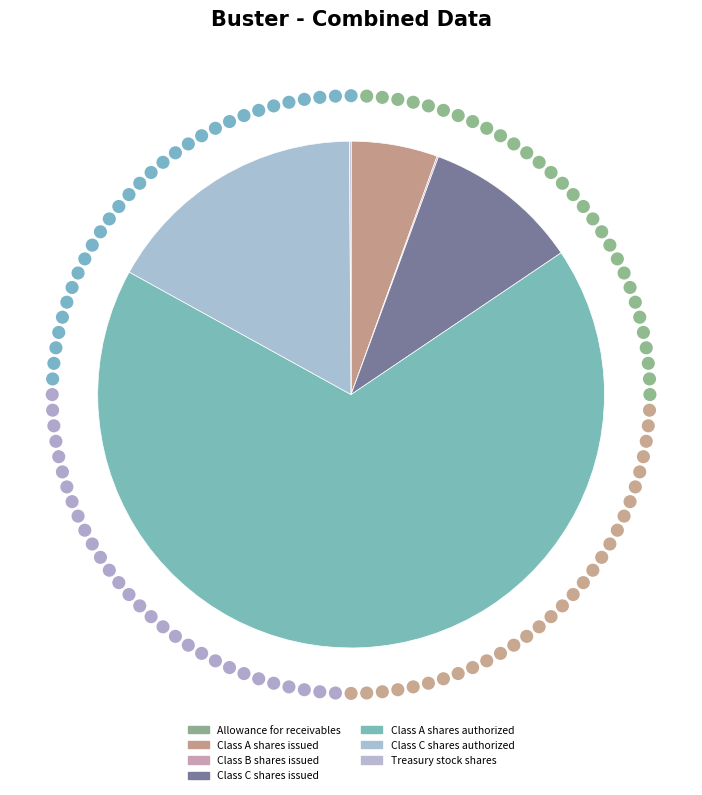

Which has a higher value, Treasury stock shares or Class C shares authorized?

Class C shares authorized